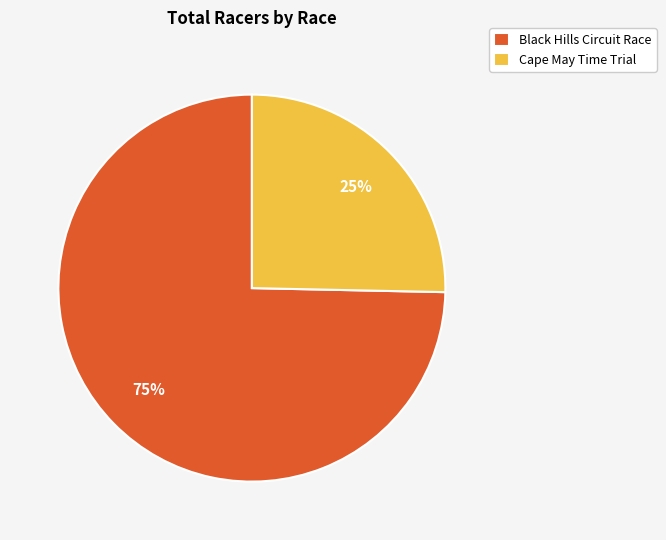

To the nearest percent, what is the average slice percentage?

50%